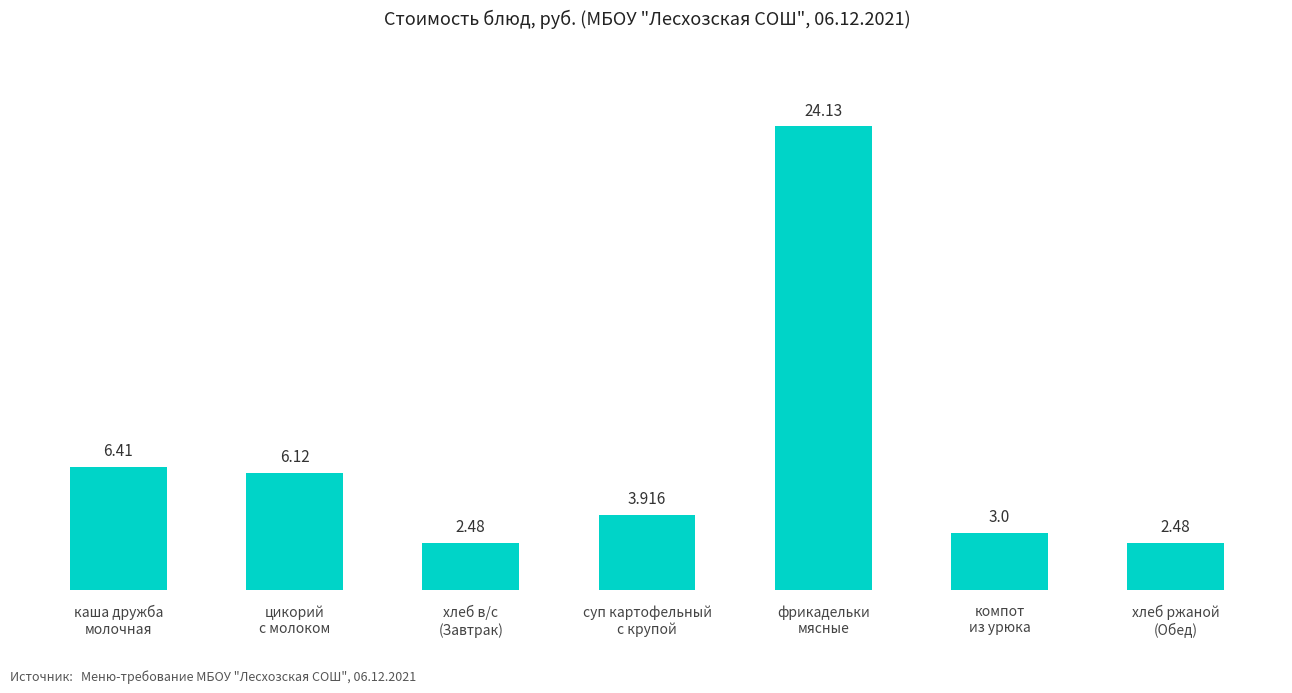

What is the difference between the values at хлеб ржаной
(Обед) and цикорий
с молоком?

3.6